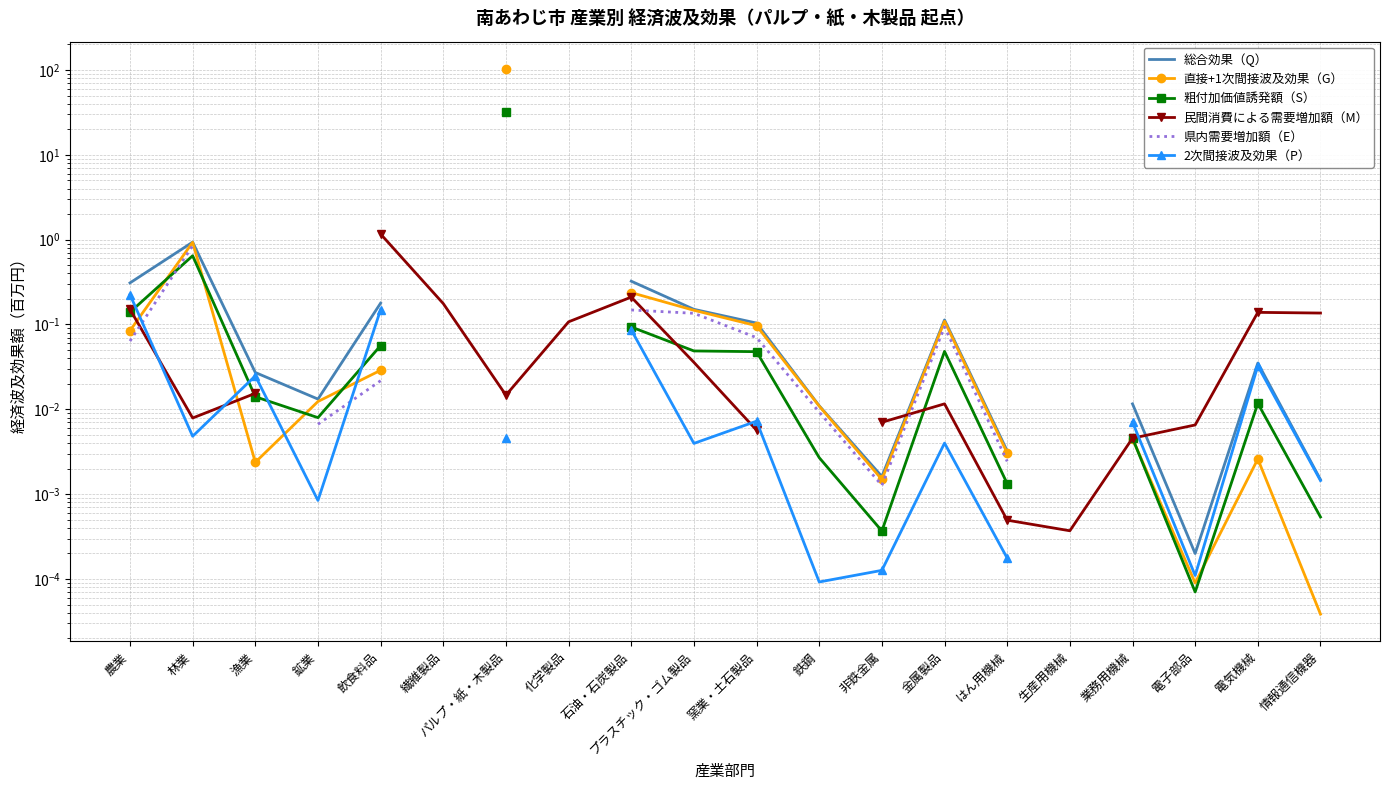

At which label does 粗付加価値誘発額（S） reach its peak?

パルプ・紙・木製品